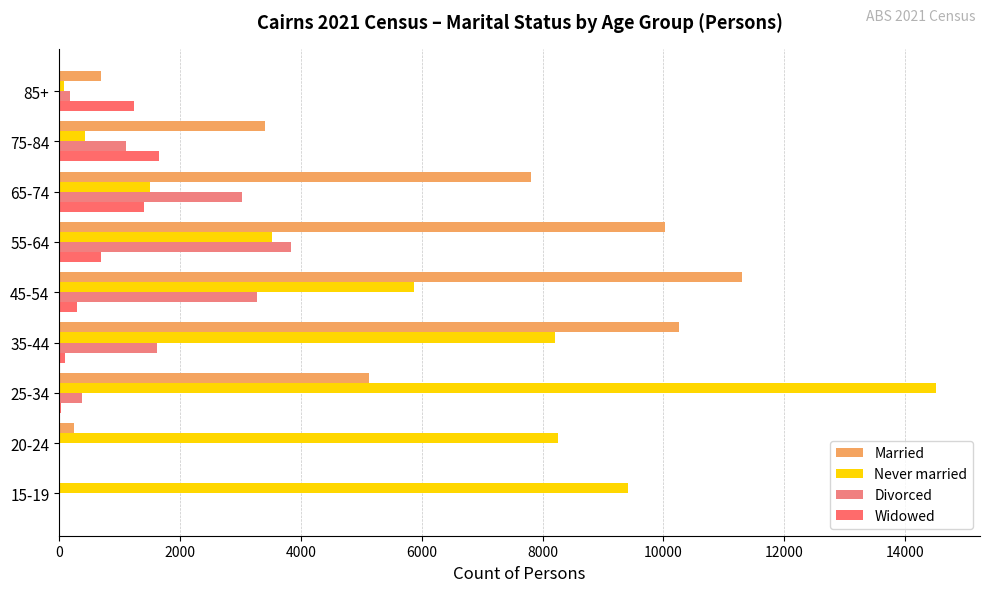

Reading left to right, what are all the values shown in this chart?

Married: 0=13	2000=242	4000=5132	6000=10250	8000=11300	10000=10031	12000=7812	14000=3398	16000=699
Never married: 0=9406	2000=8260	4000=14513	6000=8211	8000=5867	10000=3525	12000=1509	14000=432	16000=86
Divorced: 0=0	2000=10	4000=380	6000=1611	8000=3265	10000=3833	12000=3031	14000=1109	16000=175
Widowed: 0=4	2000=12	4000=37	6000=89	8000=298	10000=696	12000=1402	14000=1651	16000=1243